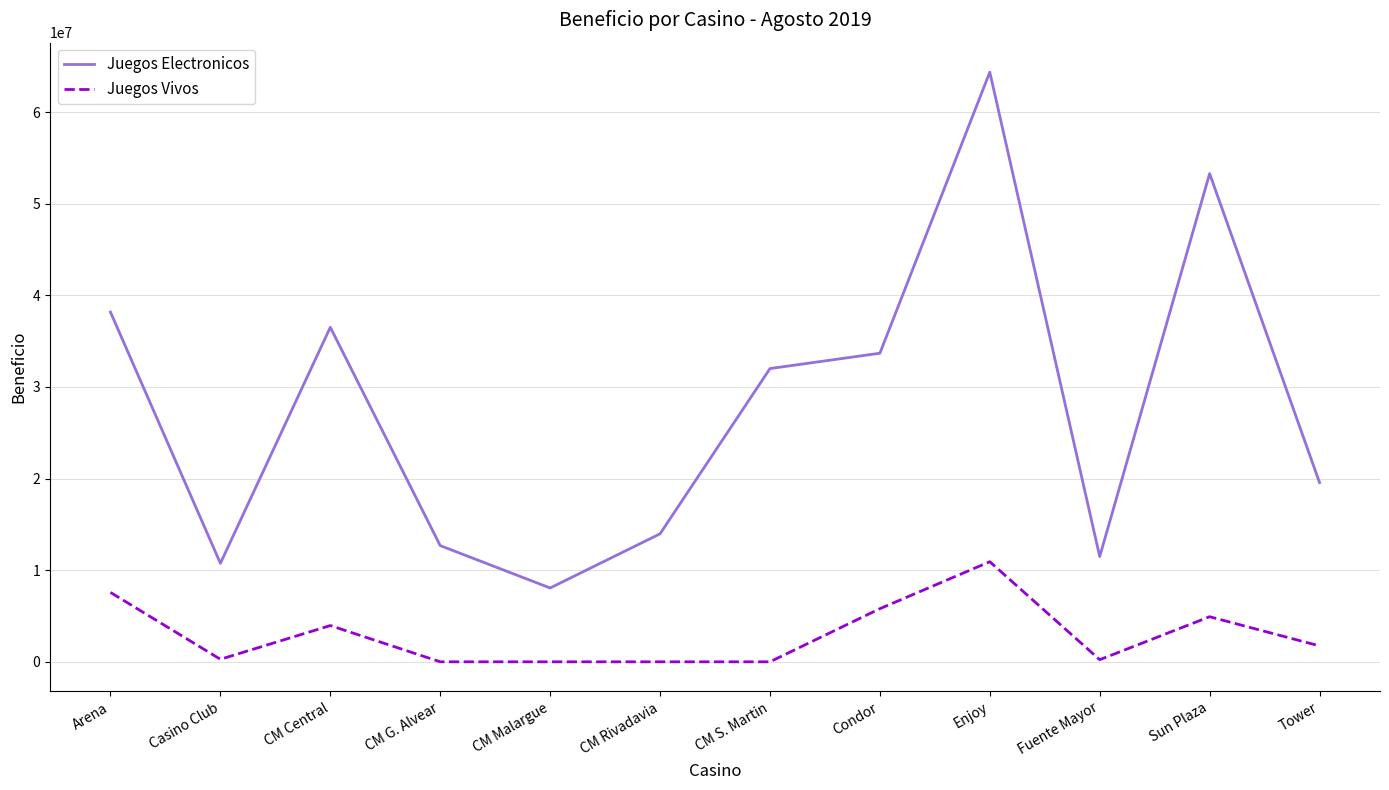

How many lines are shown in the chart?

2